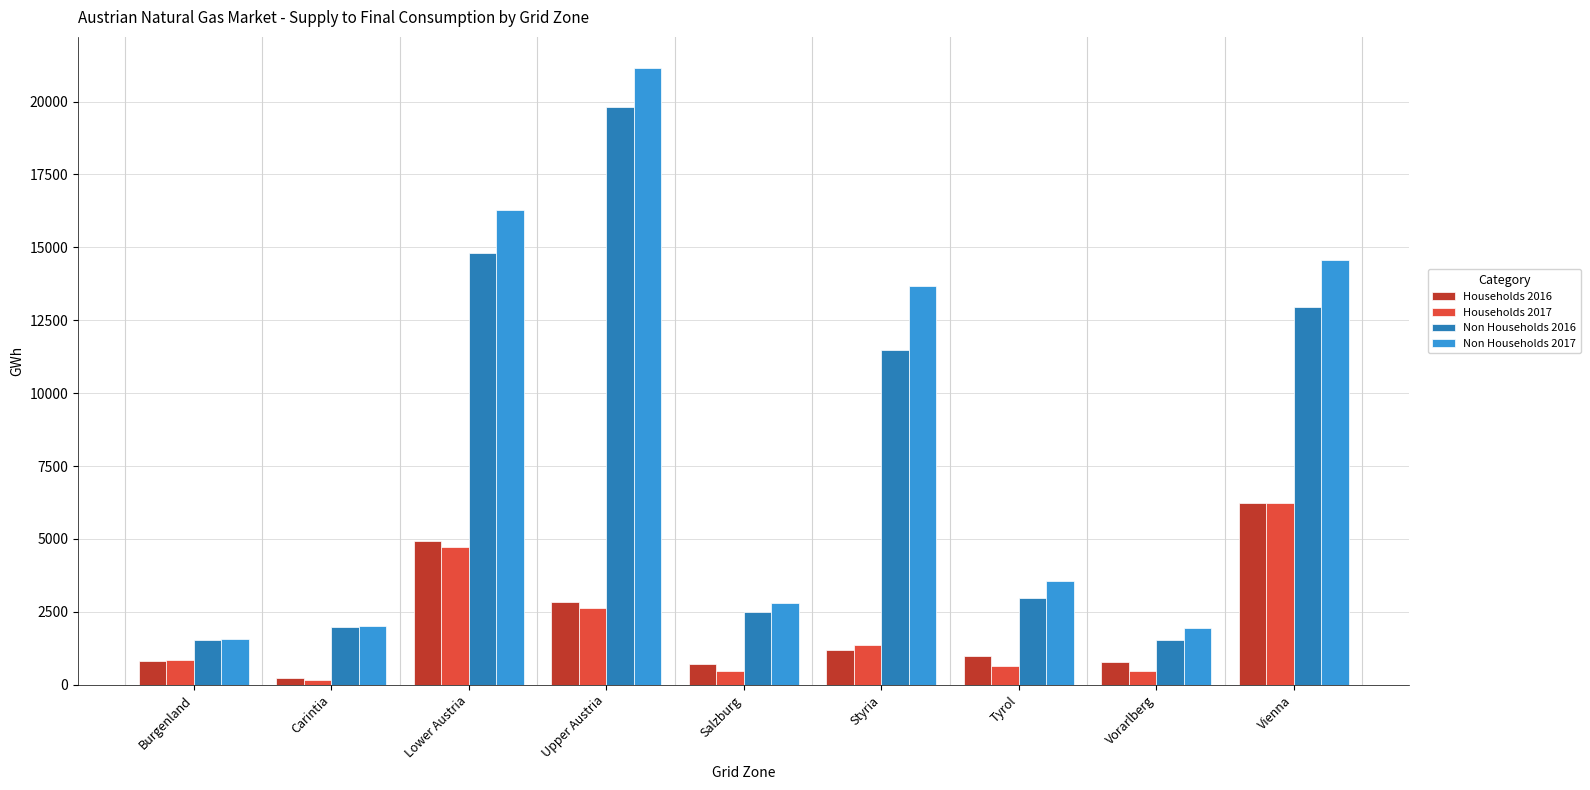

Which series has the largest total across all categories?

Non Households 2017